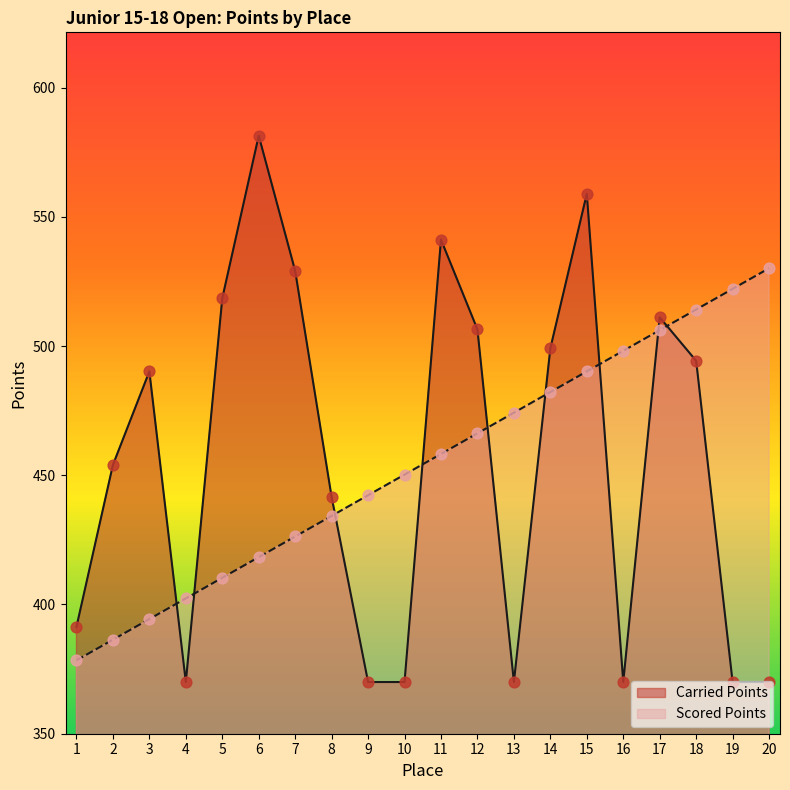

What is the total value across all series at 19?

892.1